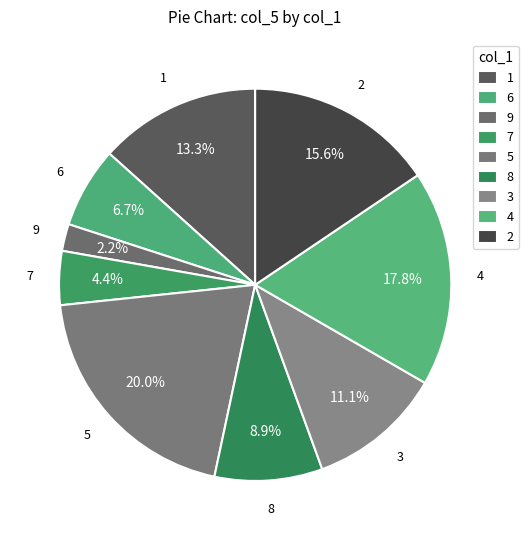

Which category has the smallest portion of the pie?

9